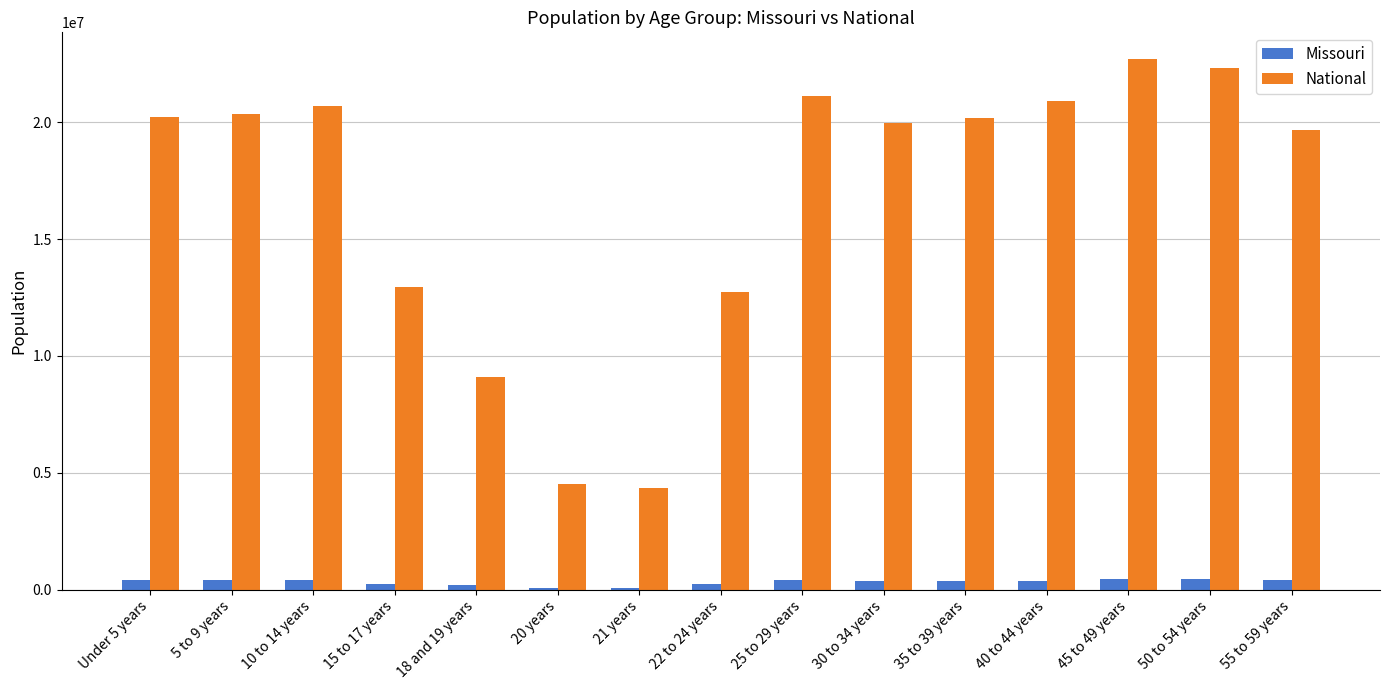

What is the label of the 15th bar from the right?

Under 5 years